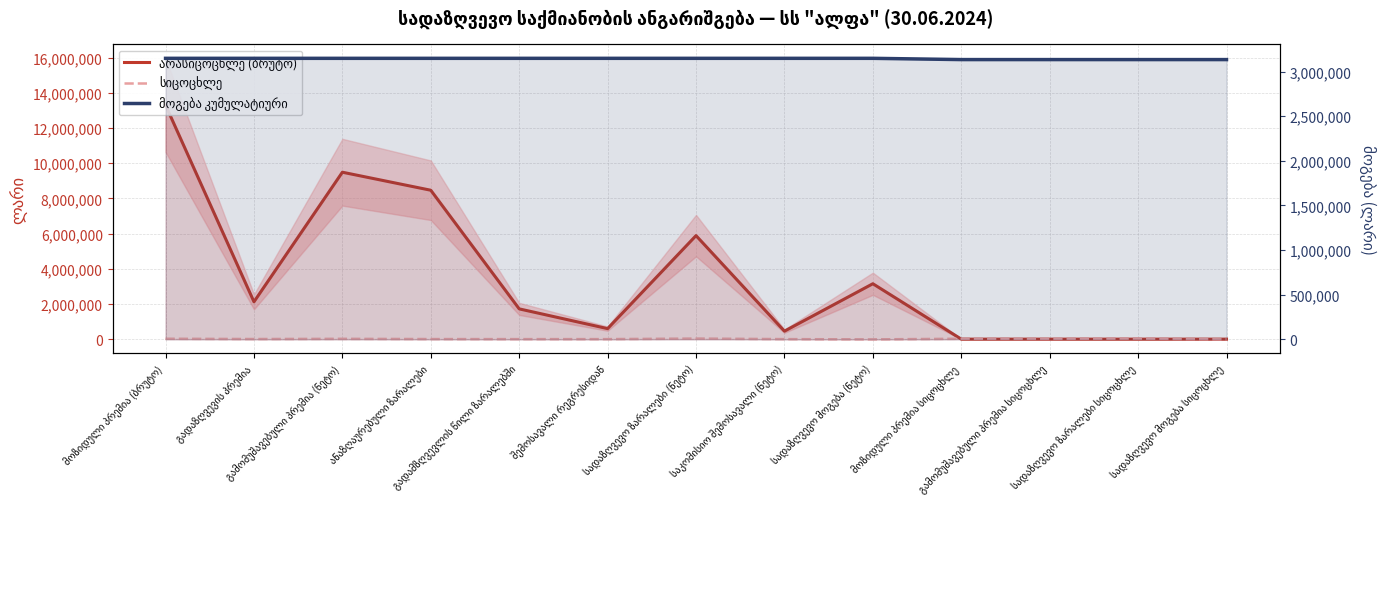

Which series has the largest range (max minus min)?

არასიცოცხლე (ბრუტო)